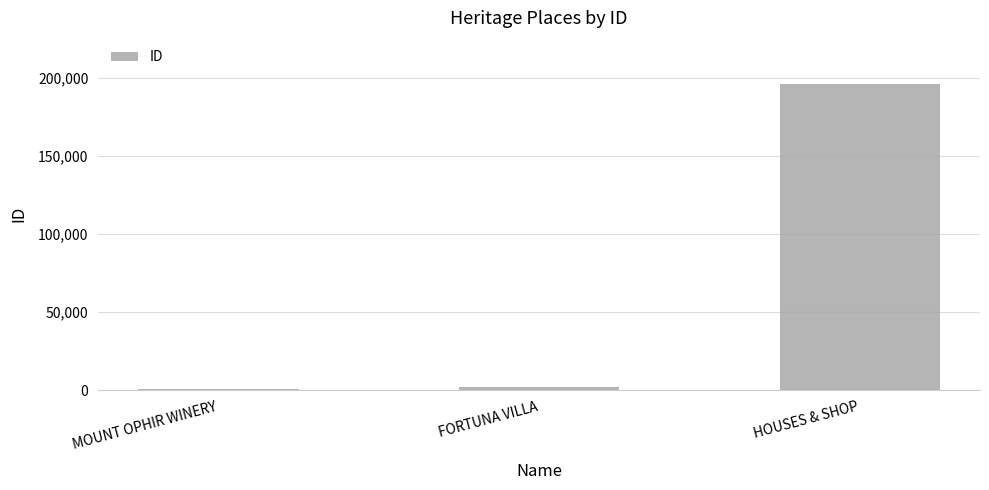

How many bars are there in total?

3